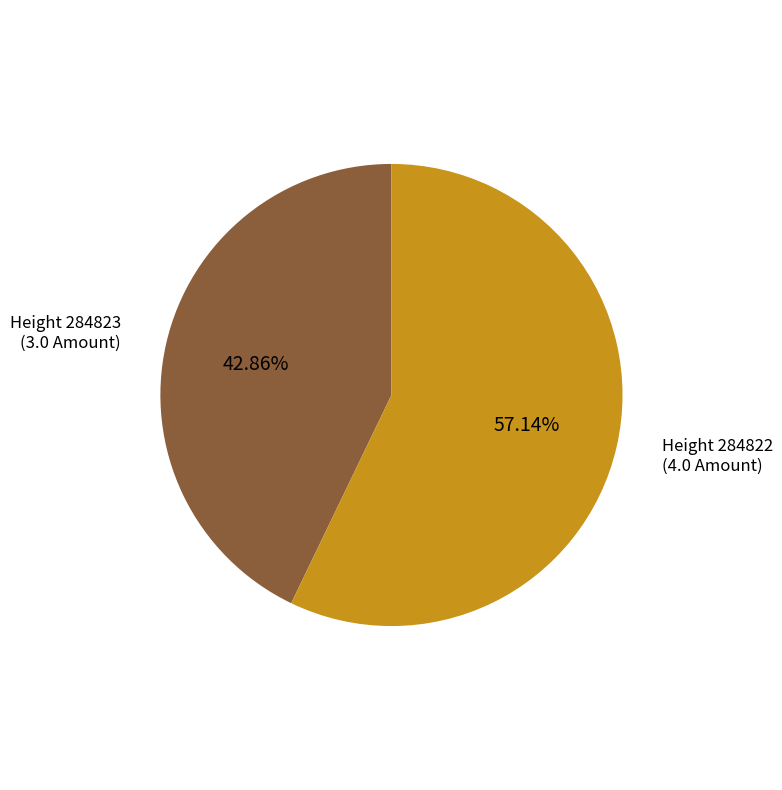

Is there a majority slice in this chart?

Yes